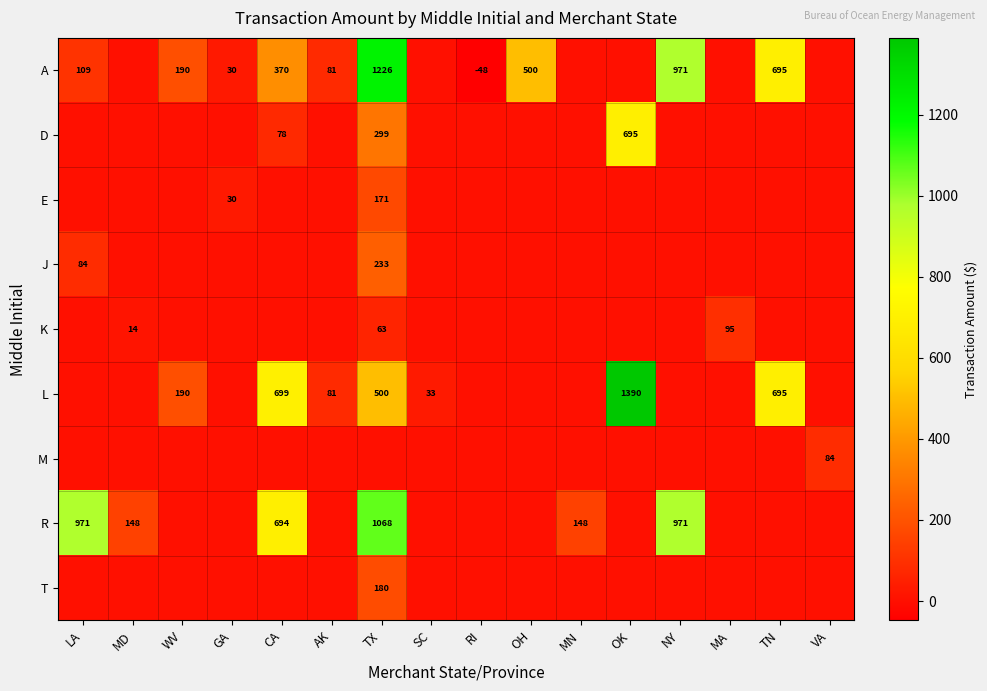

The value of A at RI is -48. True or false?

True